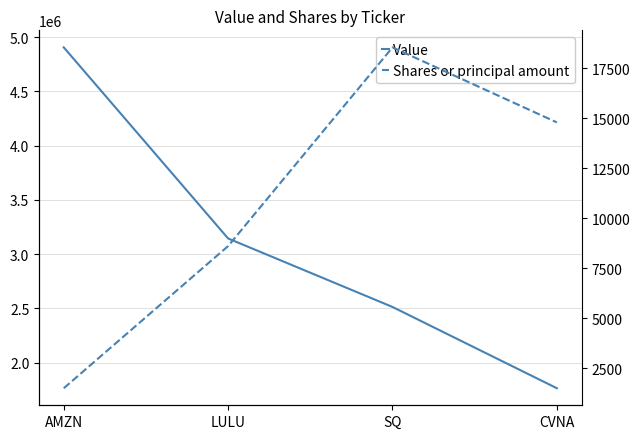

What is the maximum value shown in the chart?

4906000